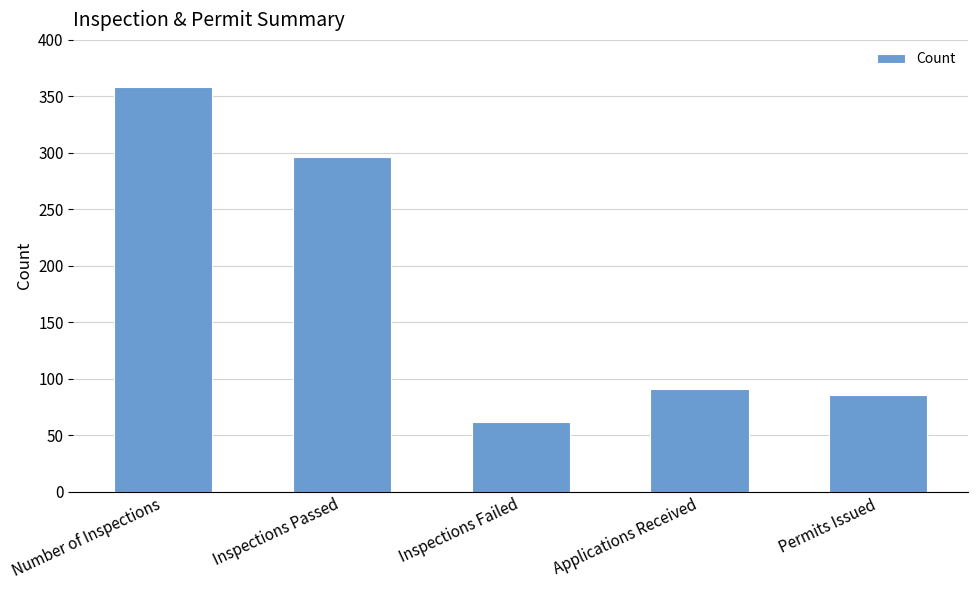

Does the chart contain any negative values?

No